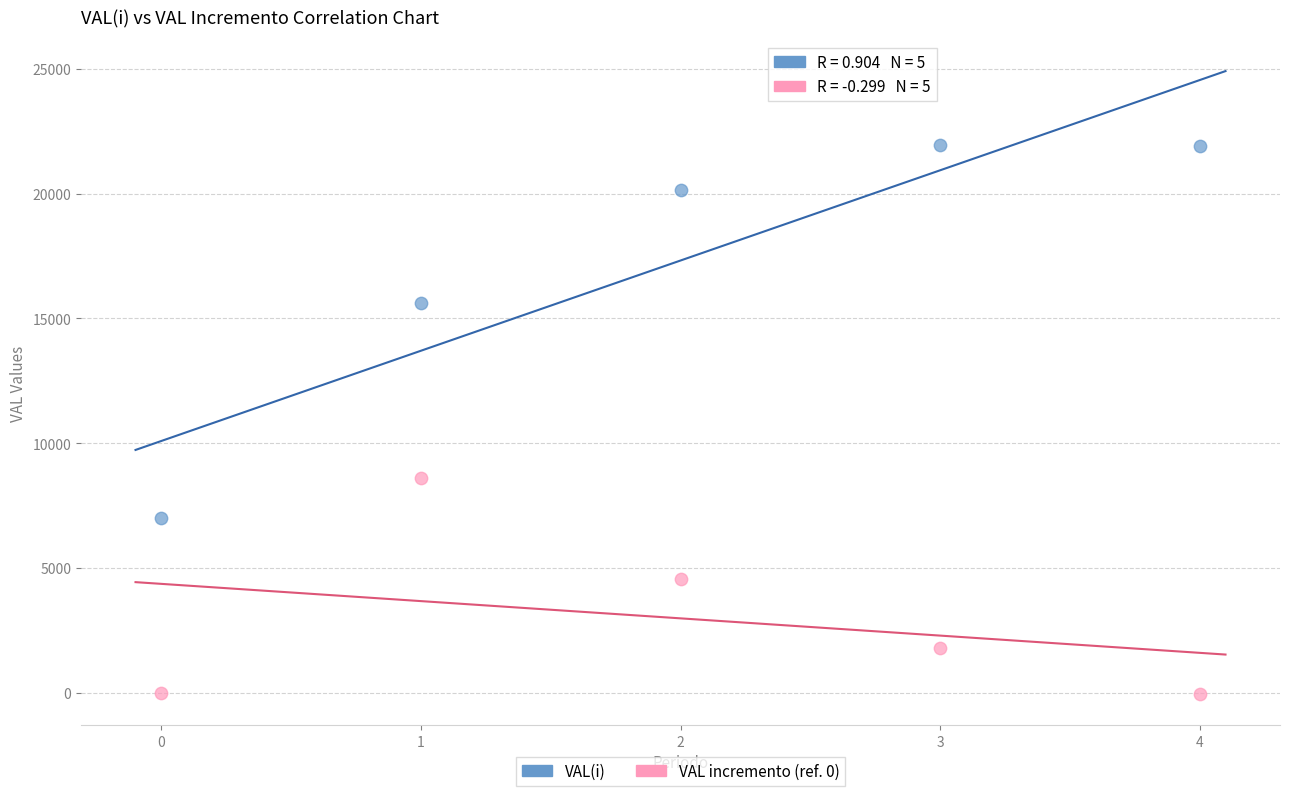

Across all data points, what is the range of Y values (max minus min)?

22003